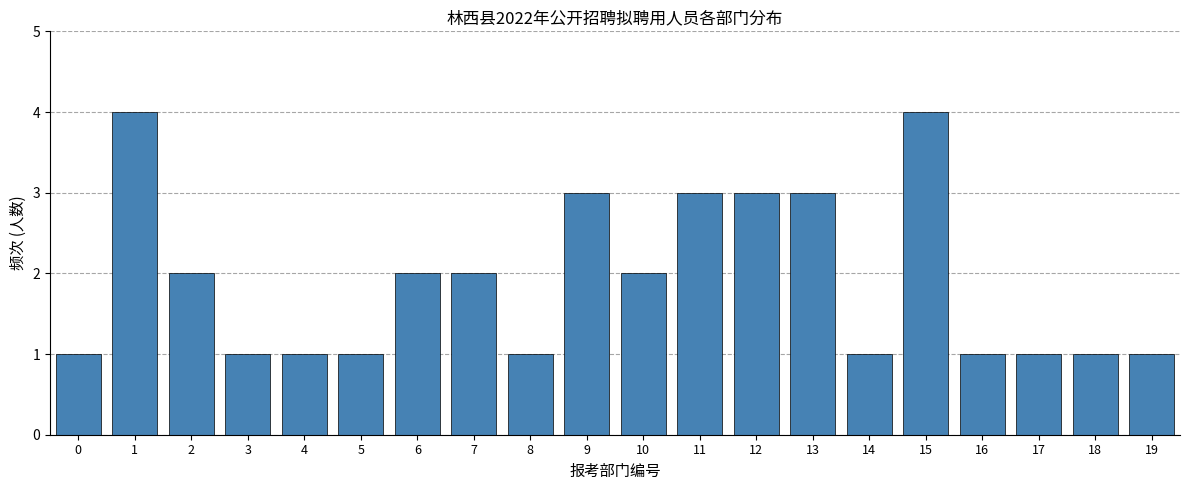

Reading left to right, transcribe all the data shown in this chart.

1	4	2	1	1	1	2	2	1	3	2	3	3	3	1	4	1	1	1	1